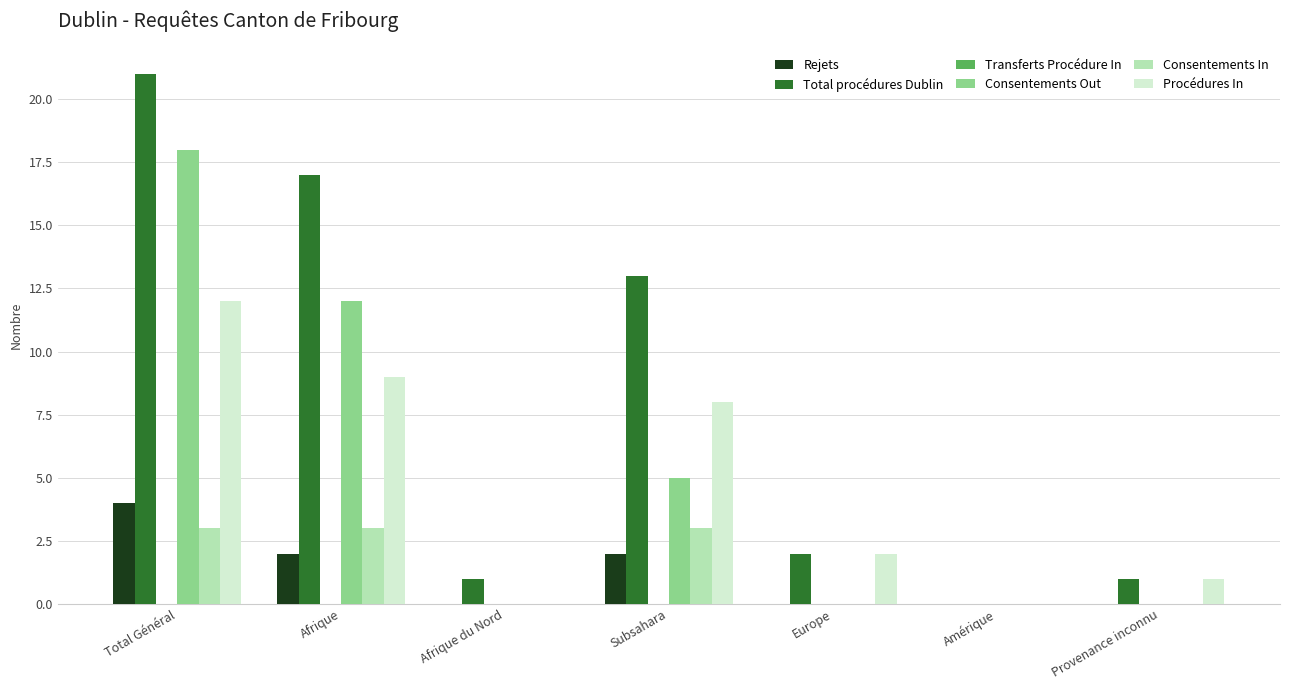

Between Afrique and Europe, which series saw the biggest shift?

Total procédures Dublin